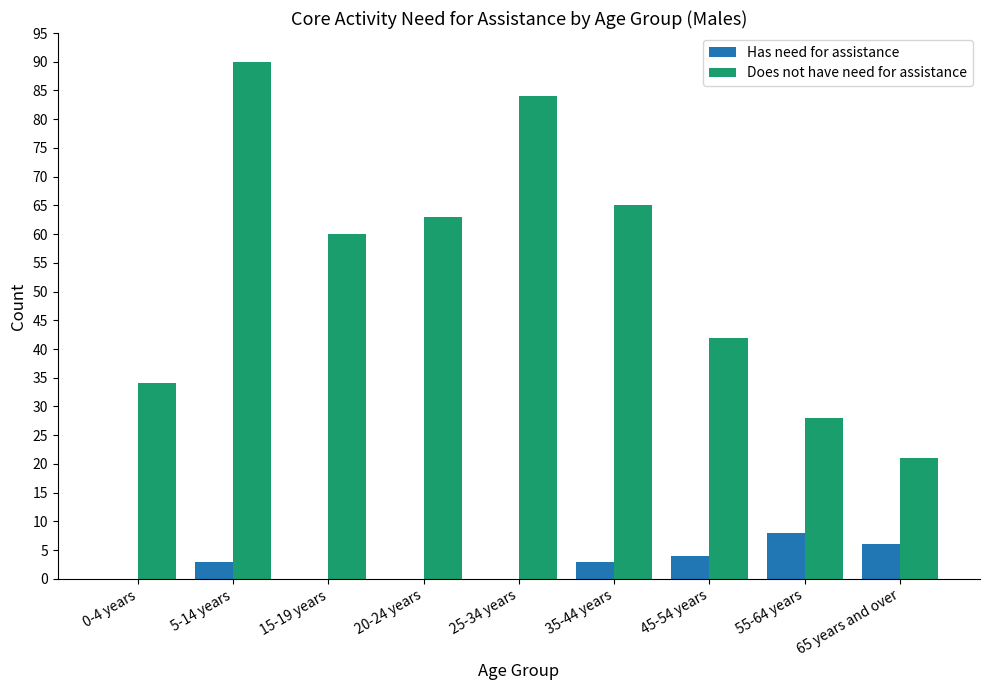

Reading right to left, what are all the values shown in this chart?

Has need for assistance: 6	8	4	3	0	0	0	3	0
Does not have need for assistance: 21	28	42	65	84	63	60	90	34